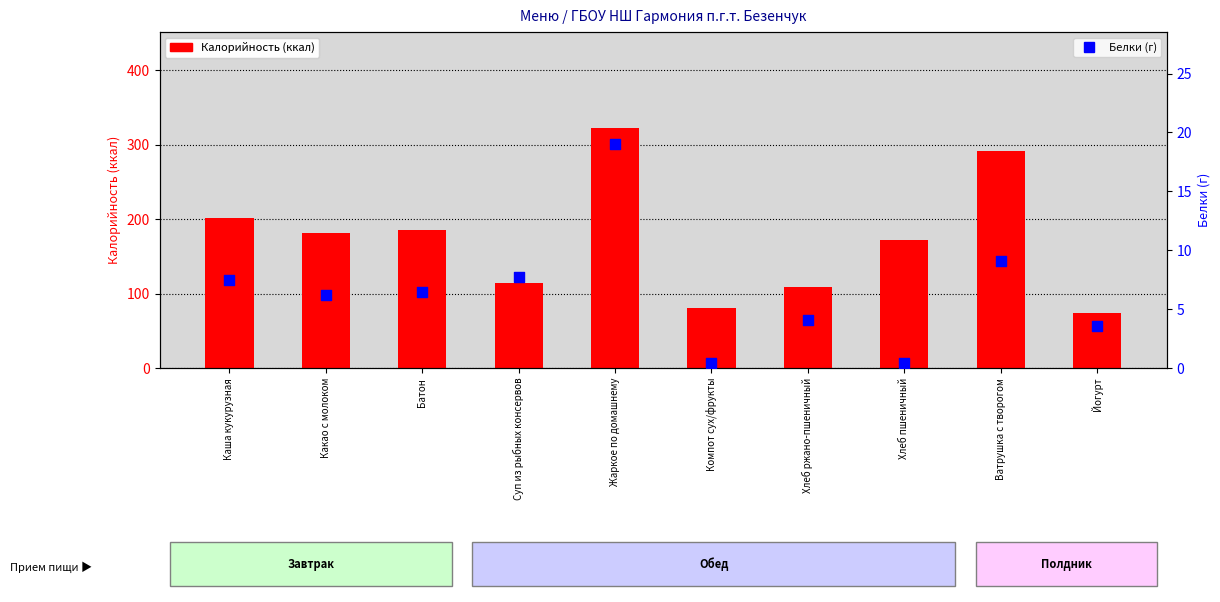

Which series reaches the maximum Y coordinate?

Калорийность